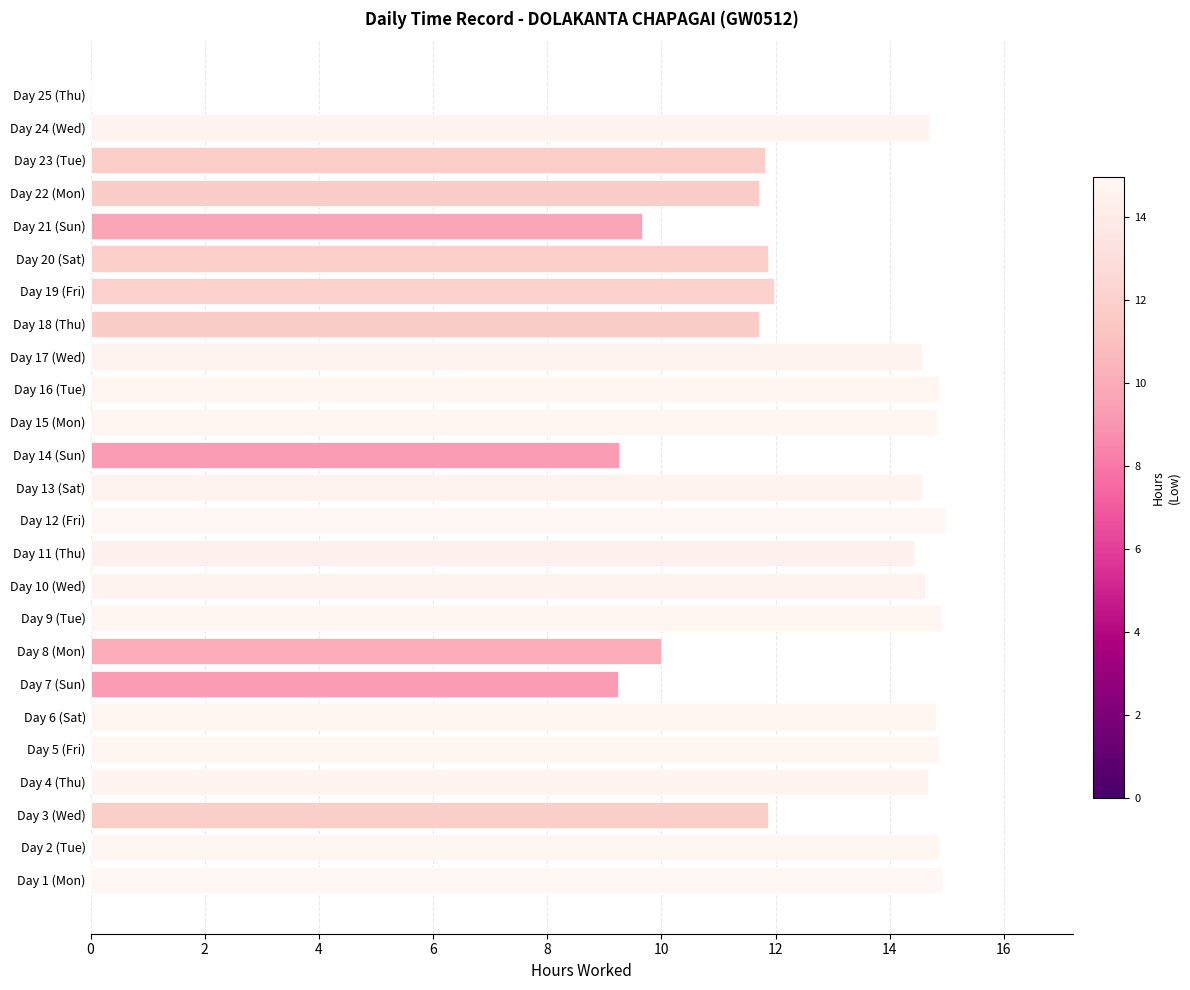

The value at Day 4 (Thu) is 14.7. True or false?

True